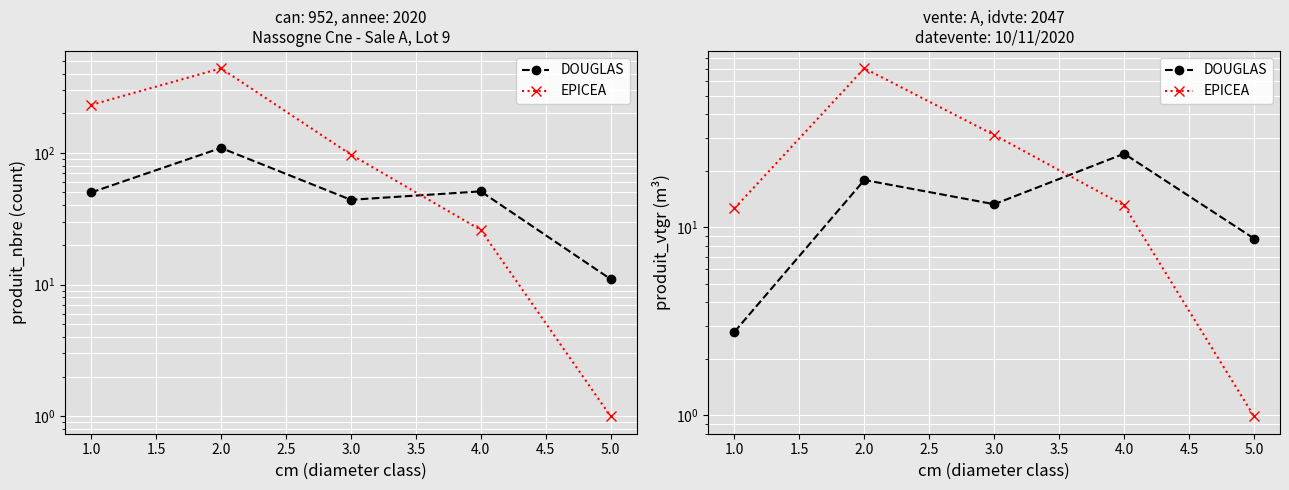

True or false: DOUGLAS has a value of 1.8 at 1.0.

False